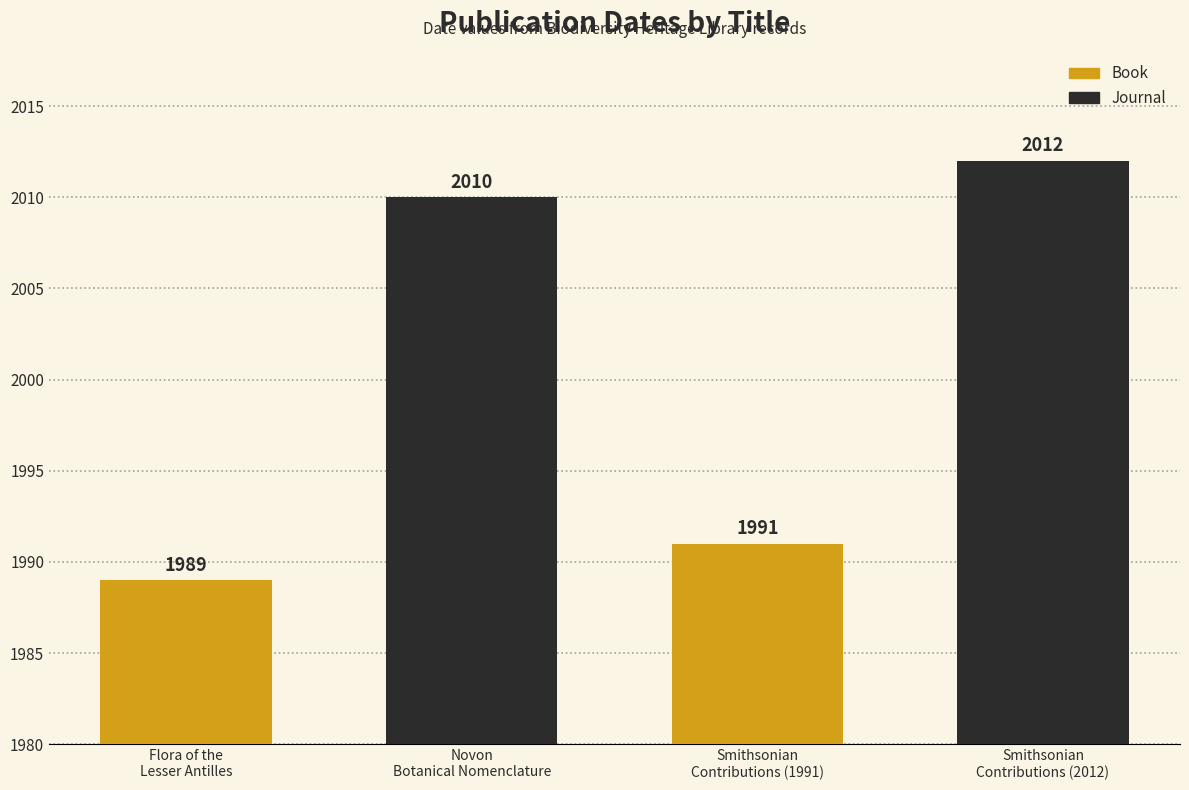

List the labels in order of value, largest first.

Smithsonian contributions to botany (2012), Novon a journal of botanical nomenclature, Smithsonian contributions to botany (1991), Flora of the Lesser Antilles